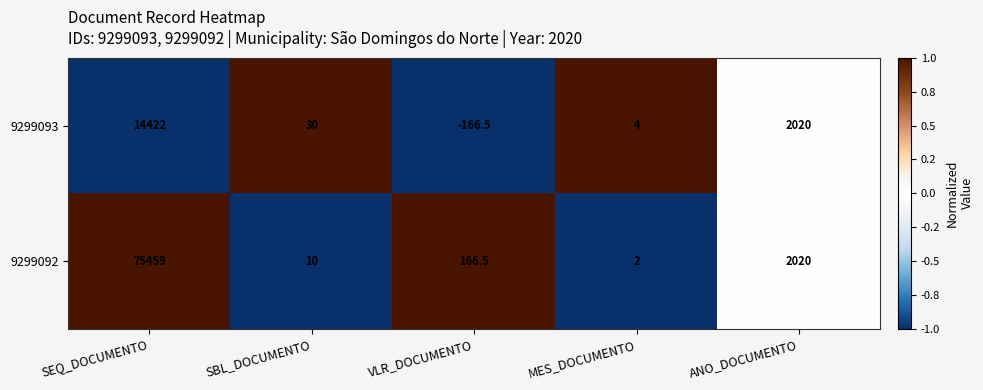

What is the difference between the maximum and minimum values in the 9299092 series?

75457.0